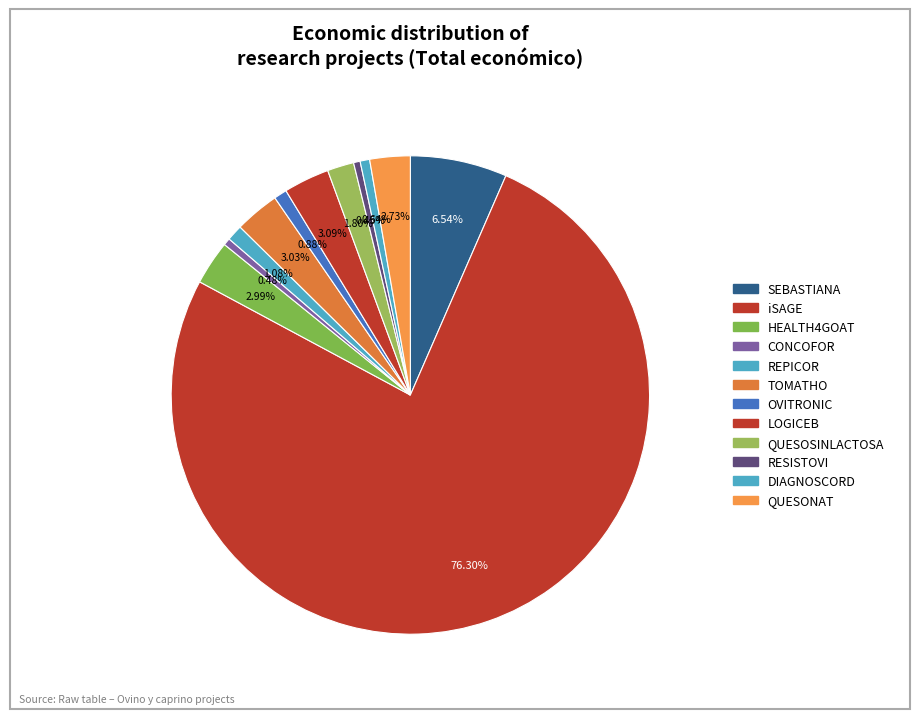

Count the number of slices in the pie.

12